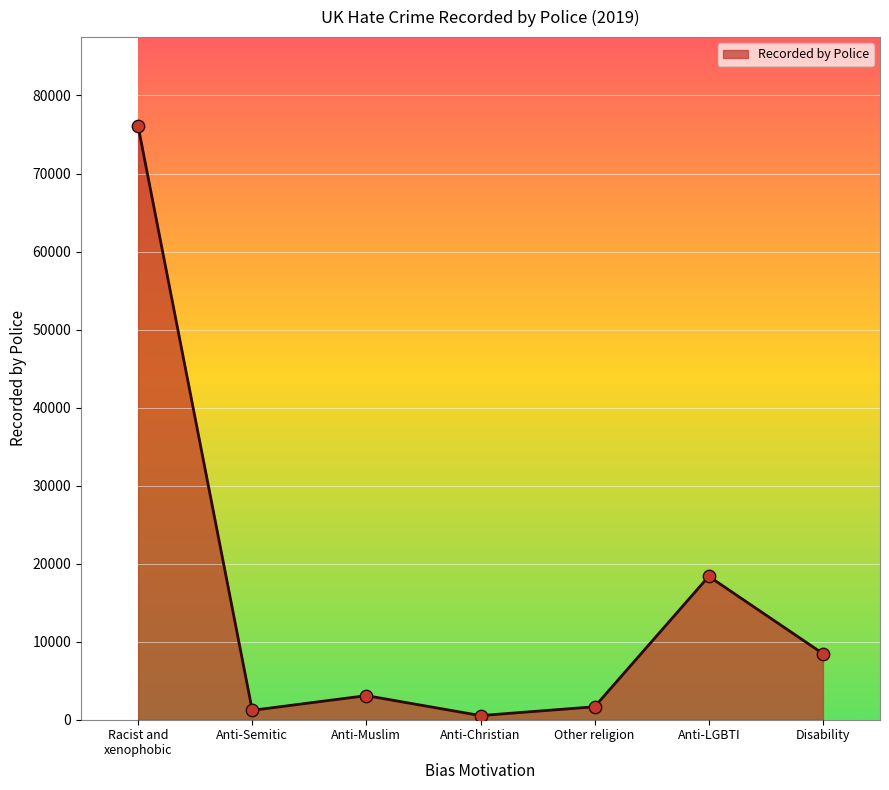

What is the change in value from Anti-Semitic to Disability?

+7264